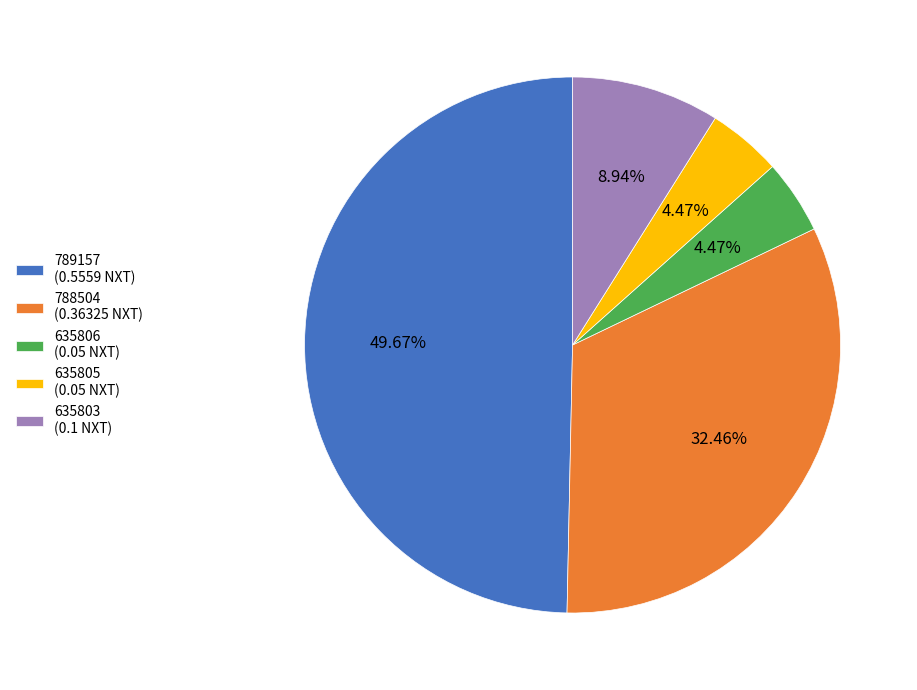

Which has a higher value, 635805 (0.05 NXT) or 789157 (0.5559 NXT)?

789157 (0.5559 NXT)